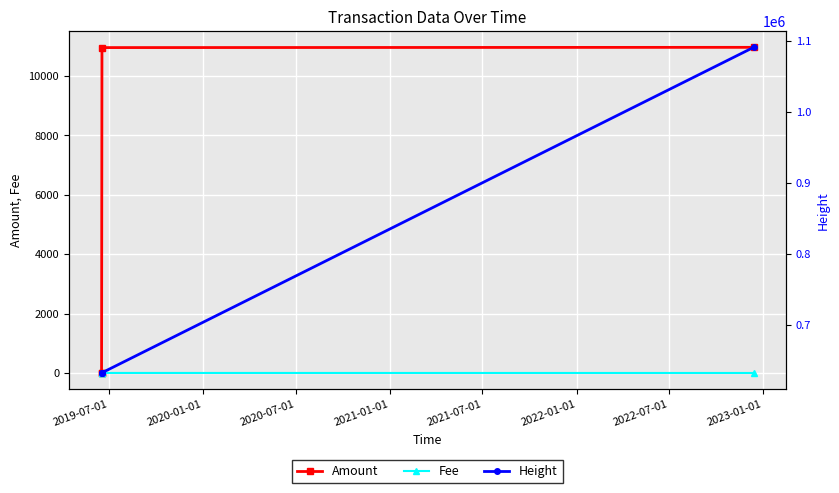

True or false: Amount has more than 2 interior local peaks.

False